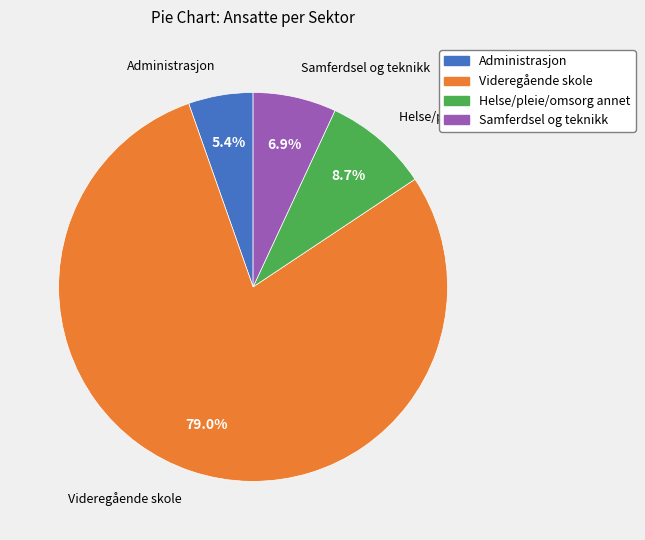

Is it true that Samferdsel og teknikk is 12% of the pie?

False